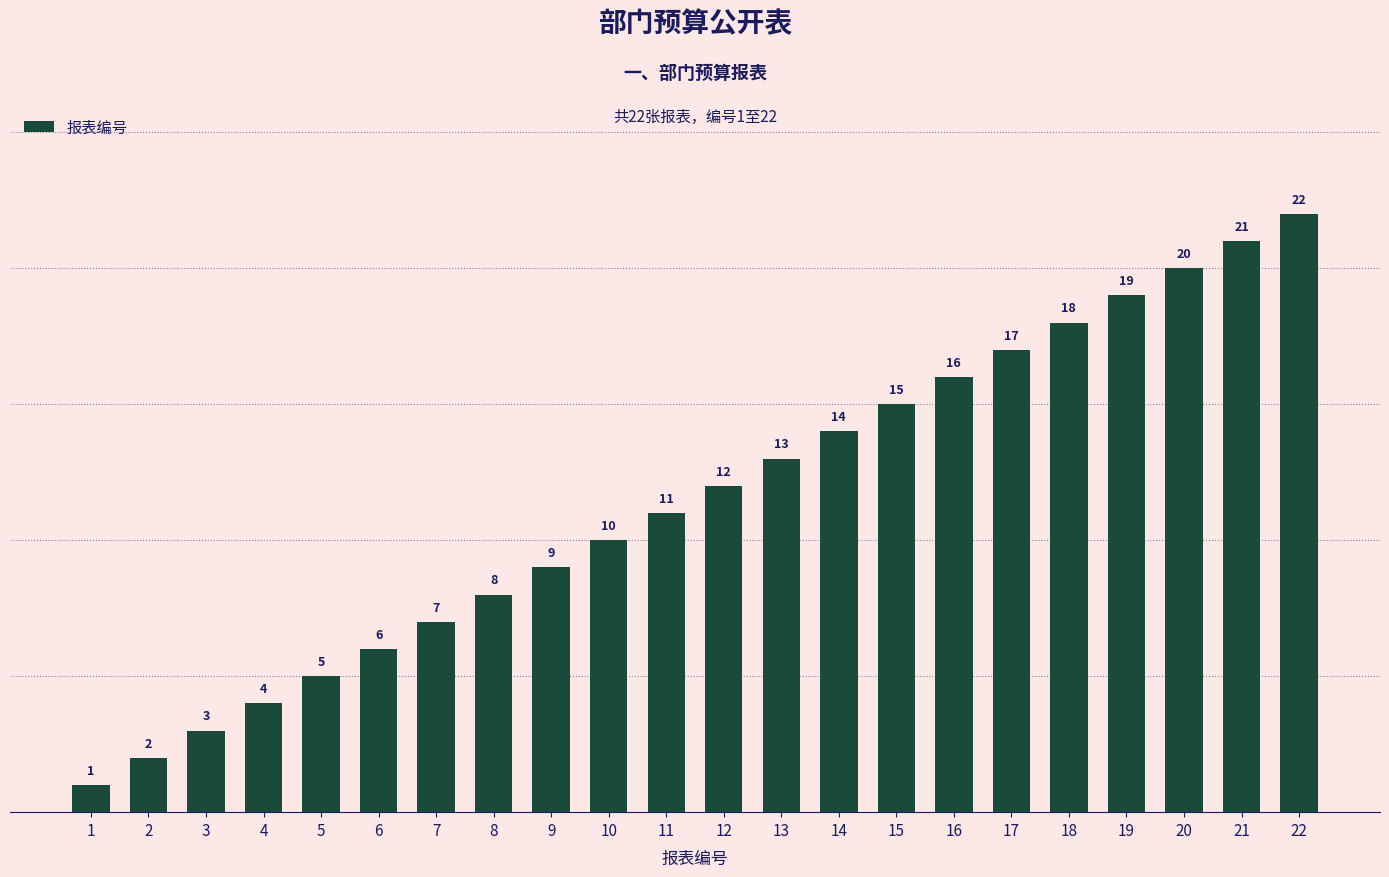

List the labels in order of value, smallest first.

1, 2, 3, 4, 5, 6, 7, 8, 9, 10, 11, 12, 13, 14, 15, 16, 17, 18, 19, 20, 21, 22